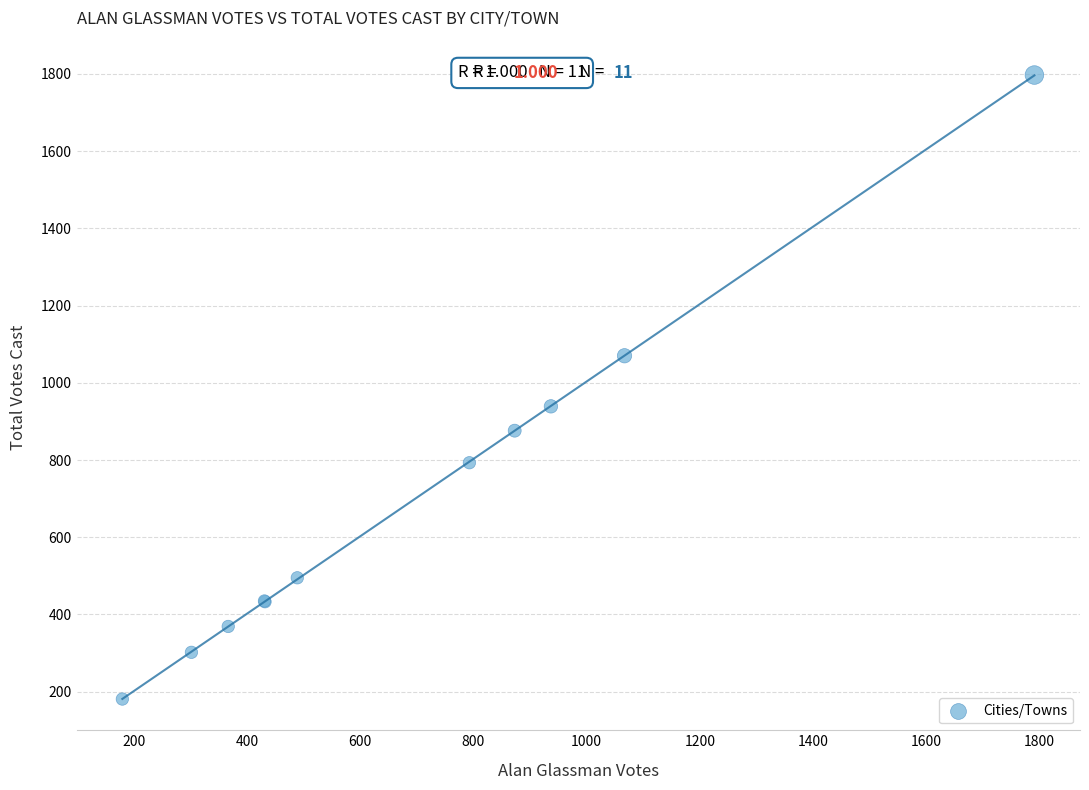

What Y value in the scatter plot is closest to 989?

939